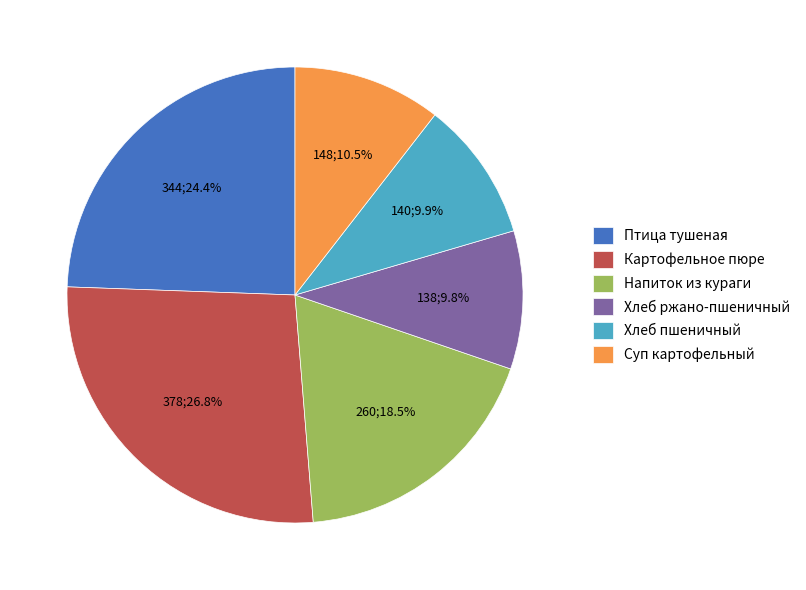

Combined, do Суп картофельный and Картофельное пюре account for over 50%?

No